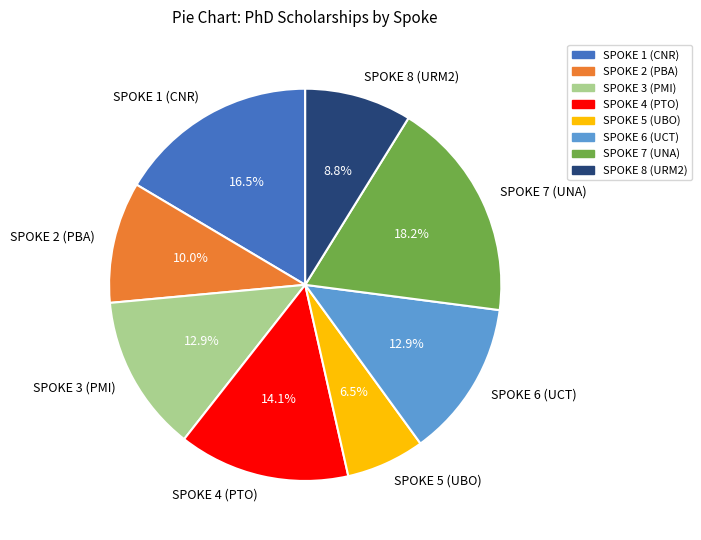

Does SPOKE 6 (UCT) account for over 50% of the chart?

No